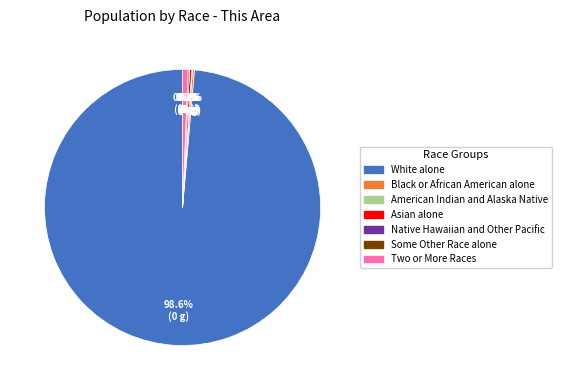

What is the change in value from White alone to Black or African American alone?

-2582